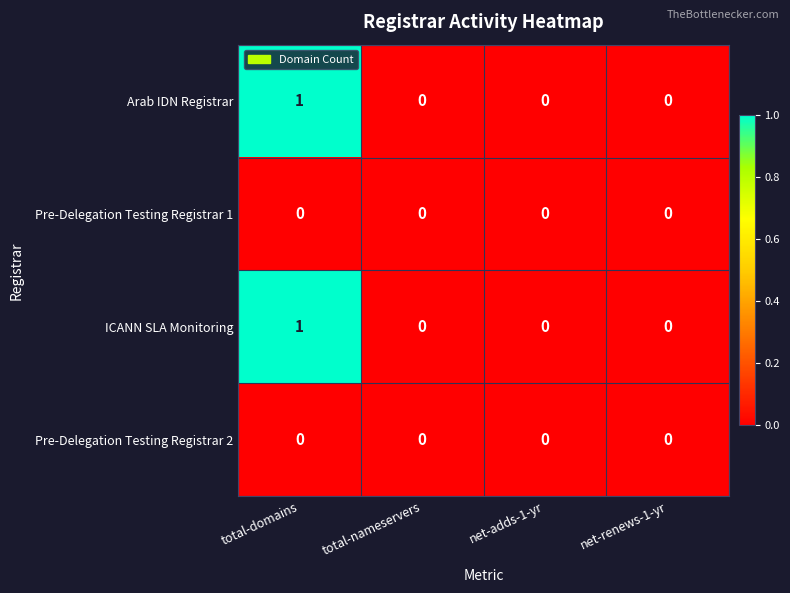

Count the ICANN SLA Monitoring values in the range 0 to 1.

4